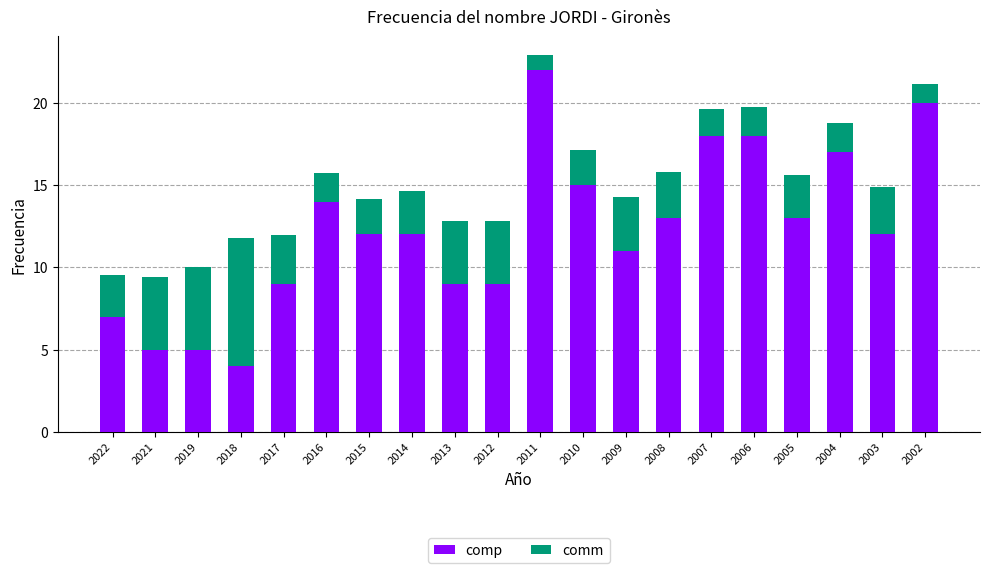

Are the bars horizontal?

No